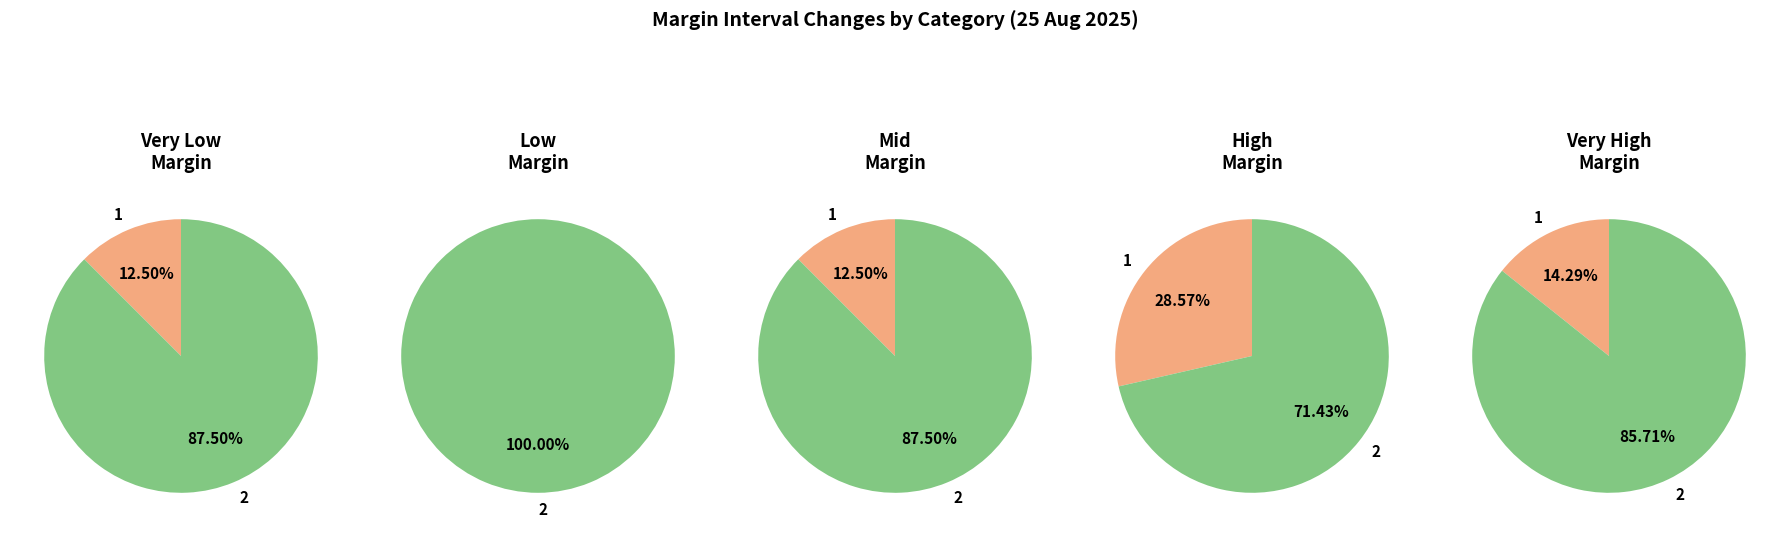

Does any single category account for the majority?

Yes